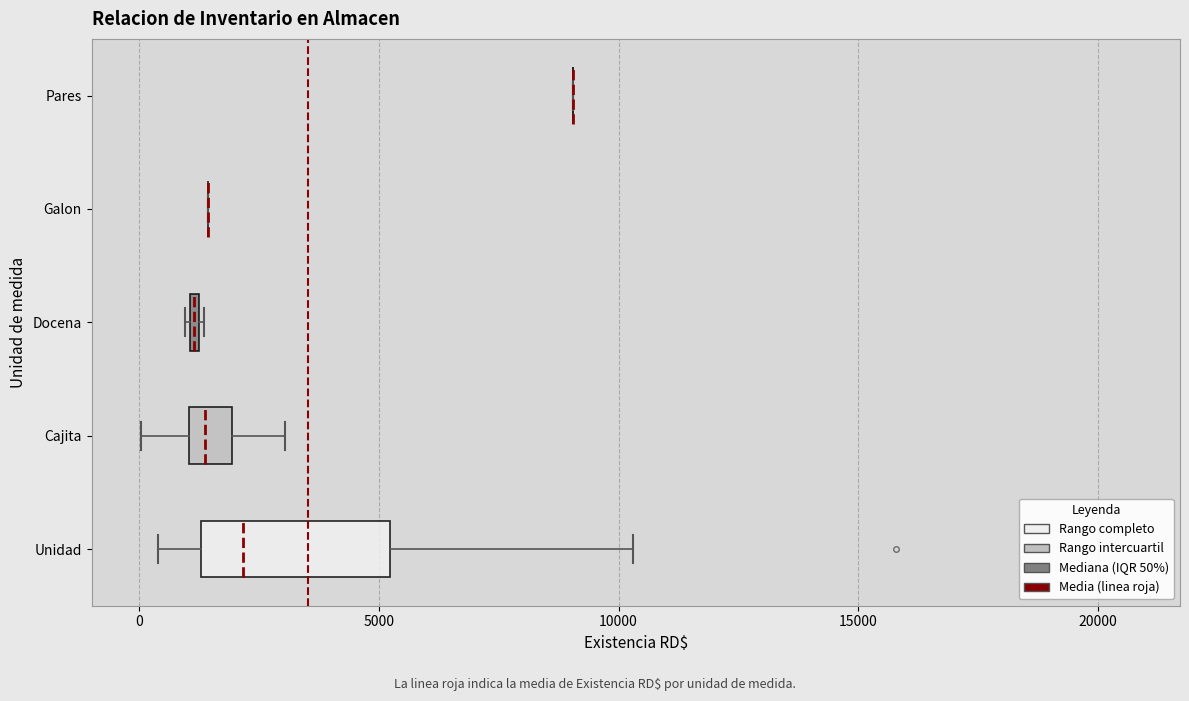

Where does the median line of the box for Cajita sit on the x-axis? The values are not printed on the chart, so give them approximately, as read against the axis.

1500